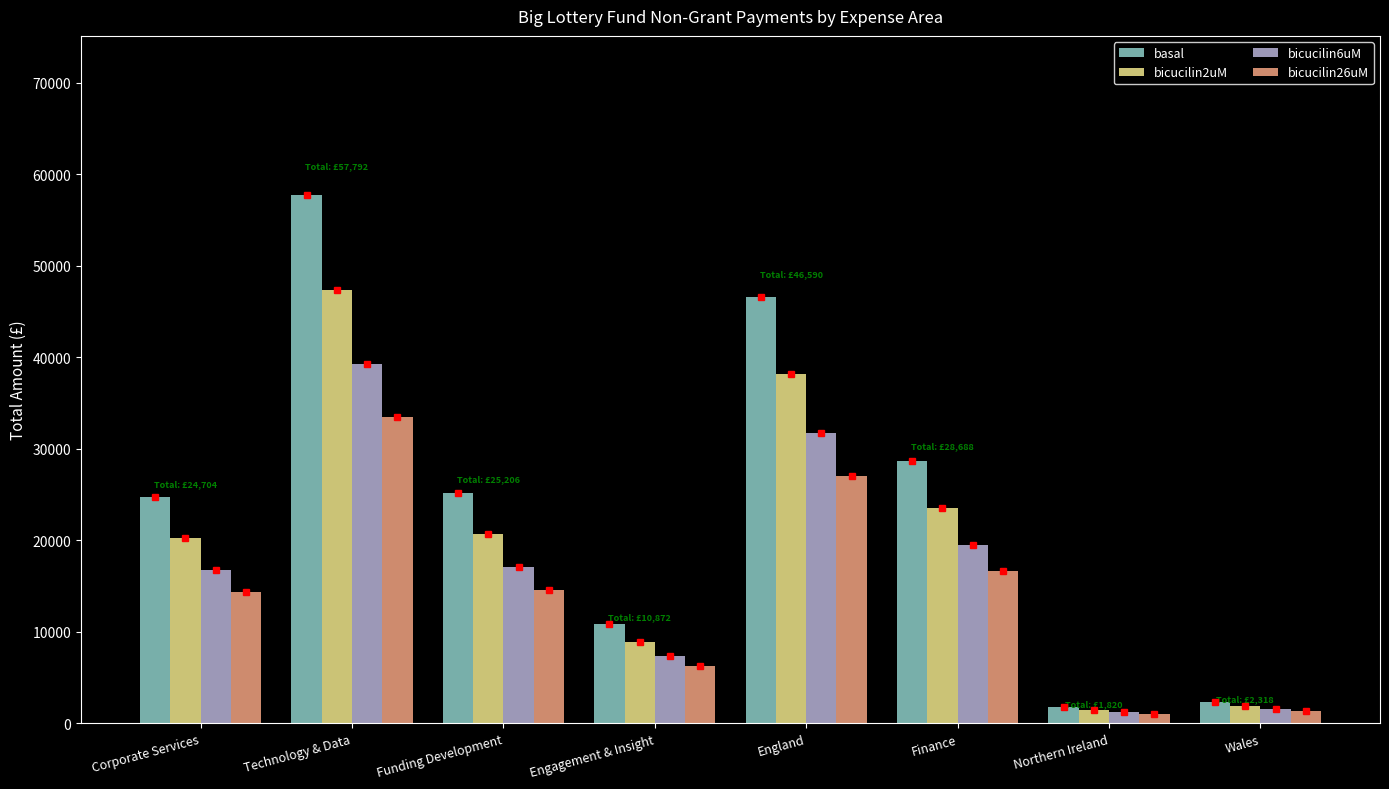

What is the value of the bicucilin6uM bar at the 6th from the left?

19507.5